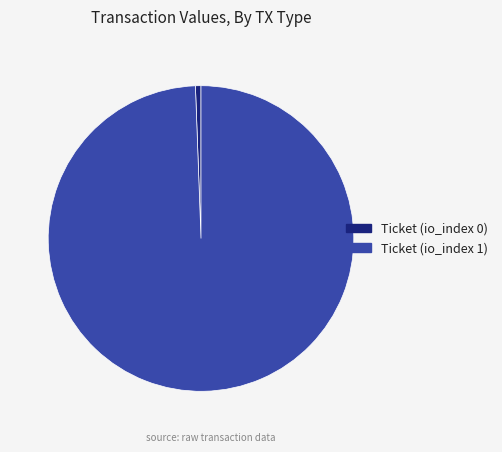

Combined, do Ticket (io_index 1) and Ticket (io_index 0) account for over 50%?

Yes